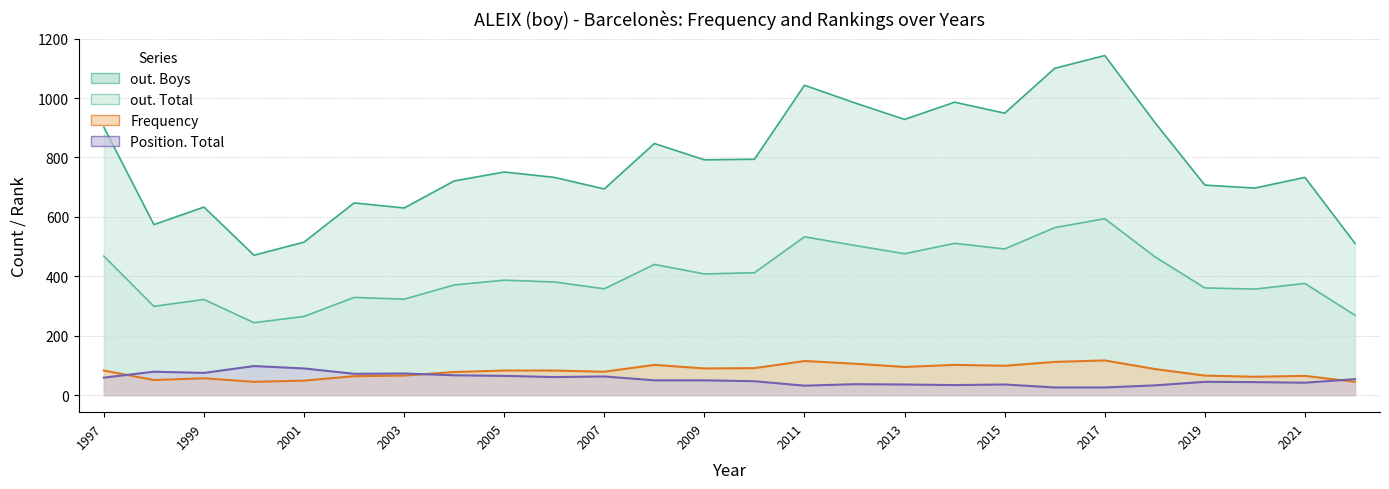

What are all the series names shown in the legend?

Frequency, Position. Total, out. Total, out. Boys